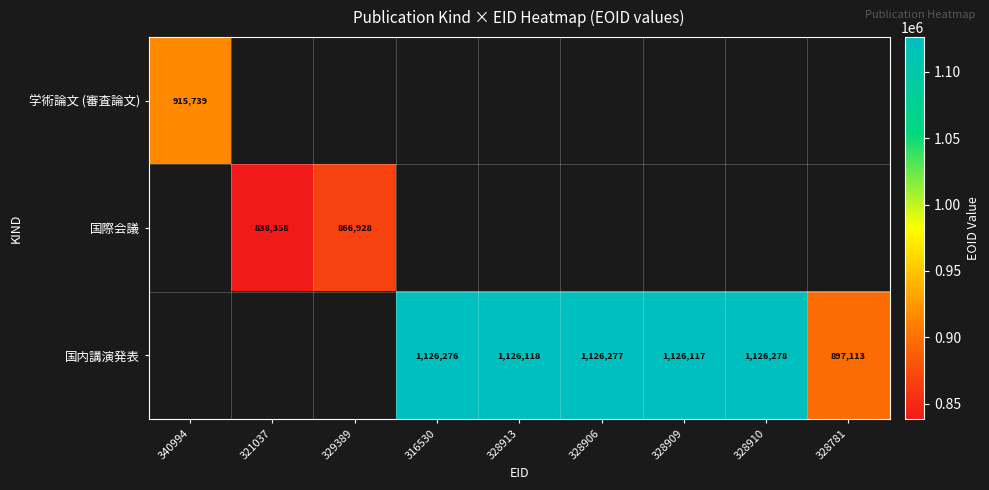

True or false: 国際会議 has a value of 866928 at 329389.

True